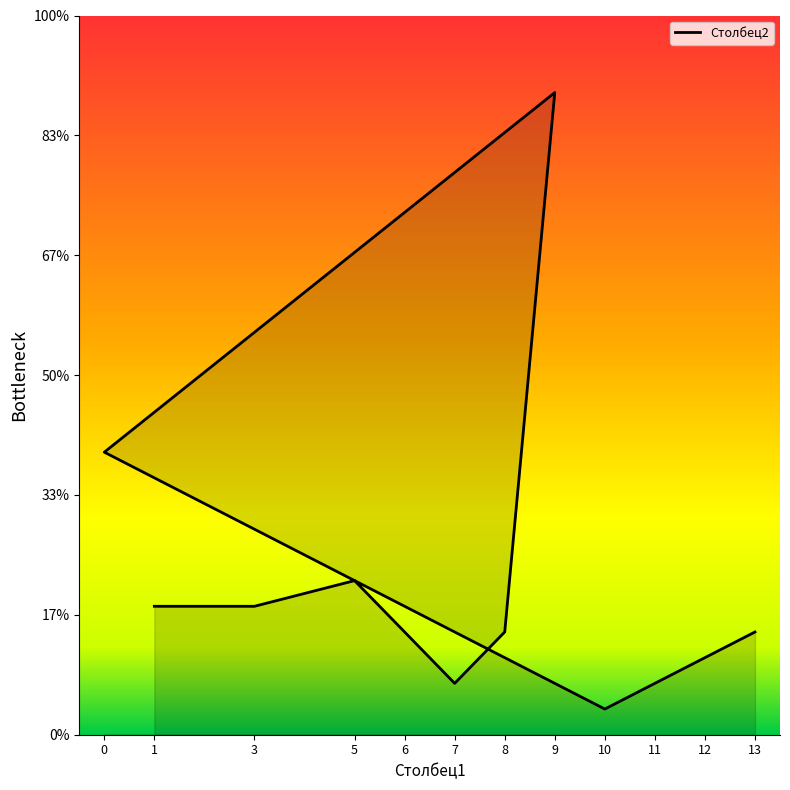

Does the chart have visible grid lines?

No